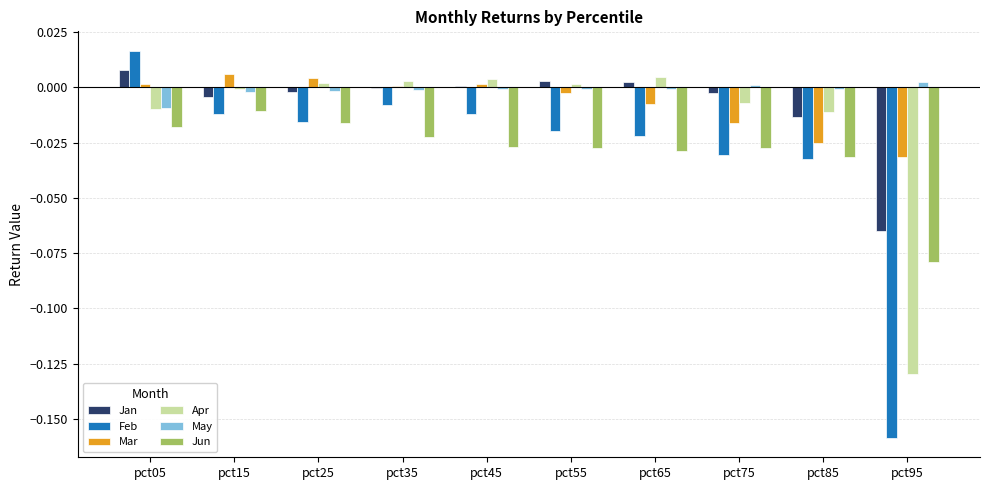

The value of May at pct15 is -0.0. True or false?

True